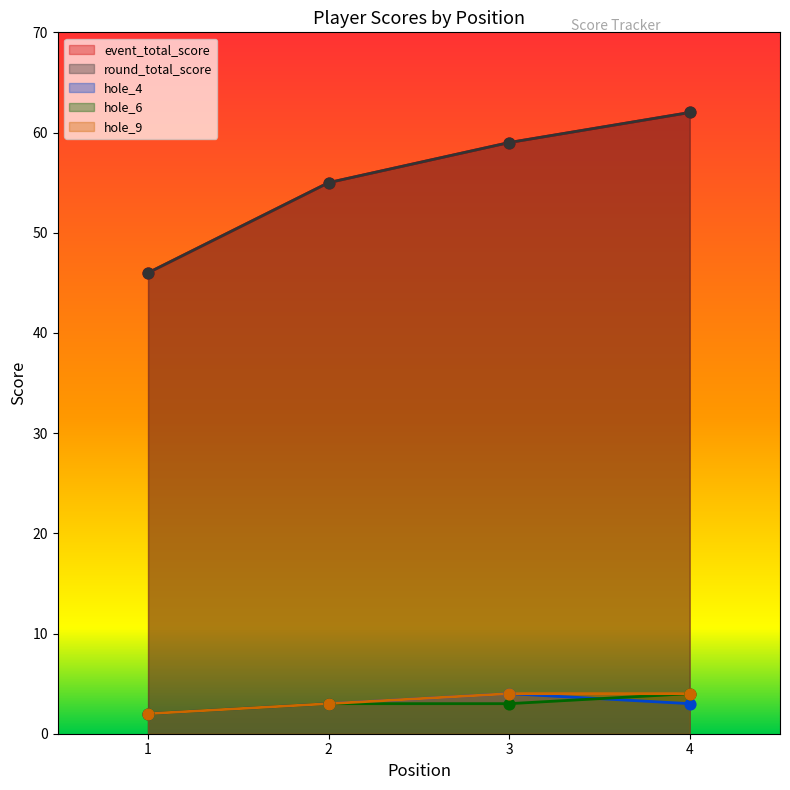

At how many categories does at least one series exceed 50?

3